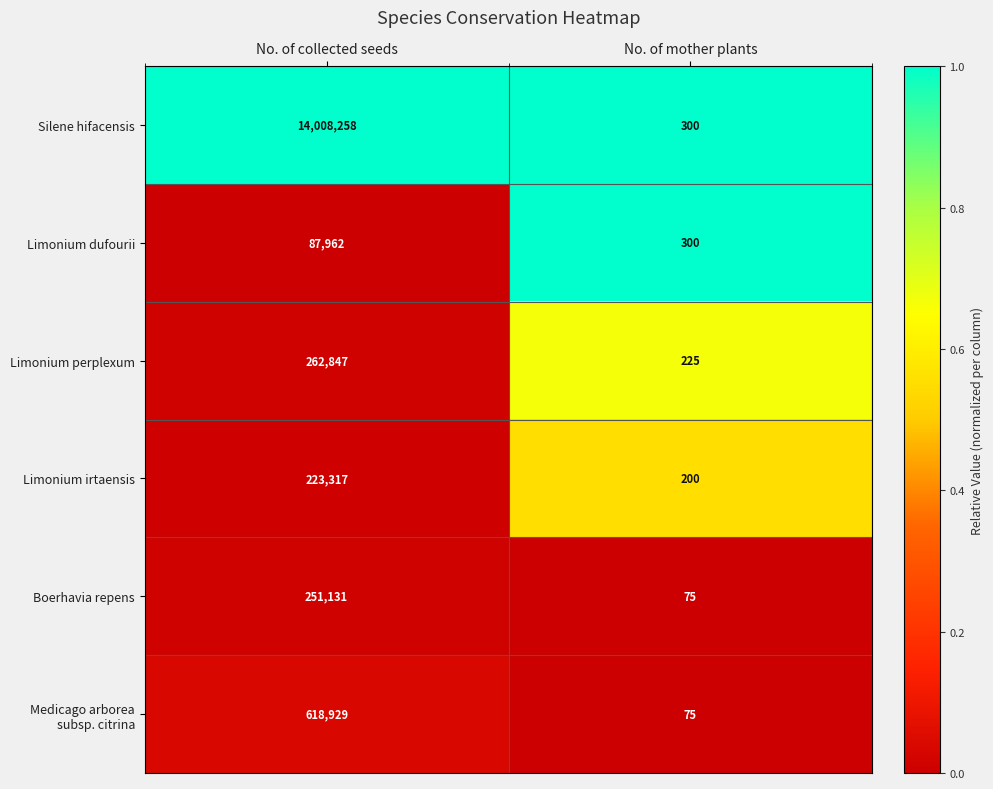

Which label corresponds to the smallest value in the chart?

No. of mother plants